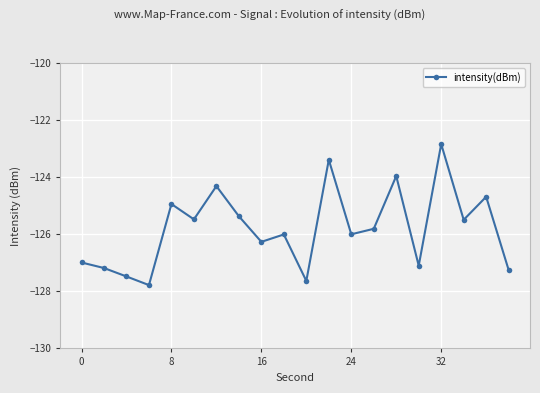

True or false: the data has more than 0 interior local peaks.

True